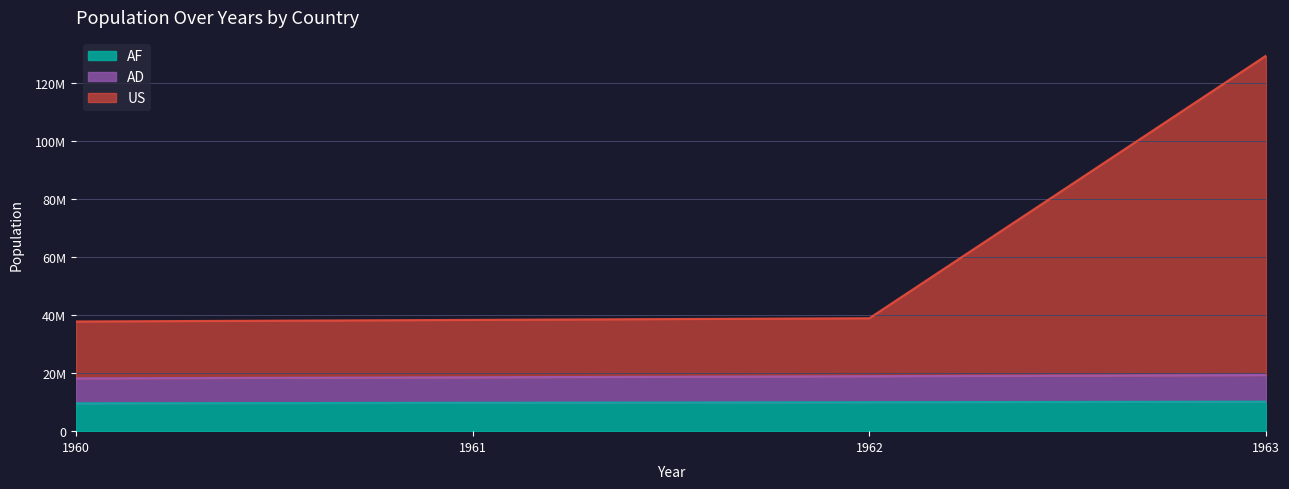

How many data points in AF are less than 9989846?

2